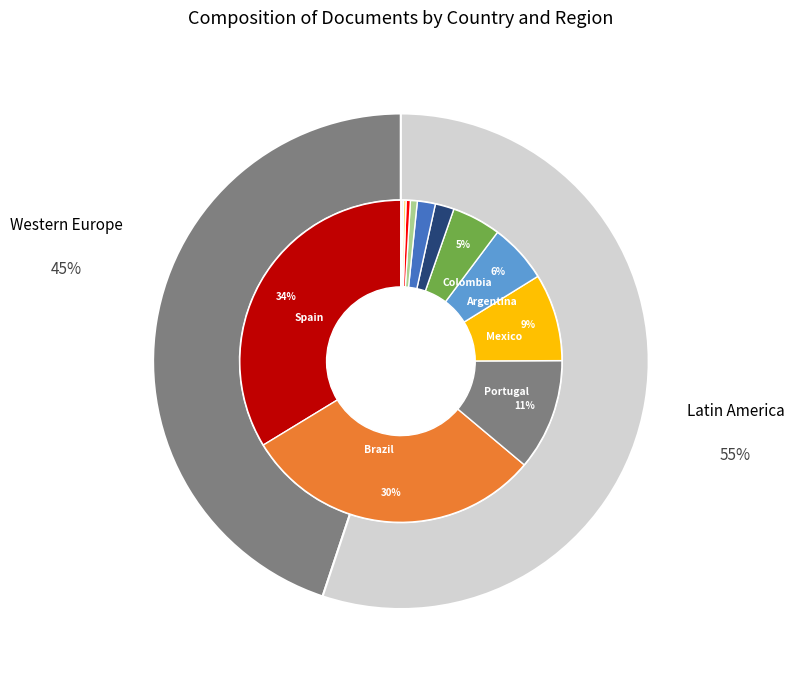

What is the smallest slice in the pie chart?

El Salvador